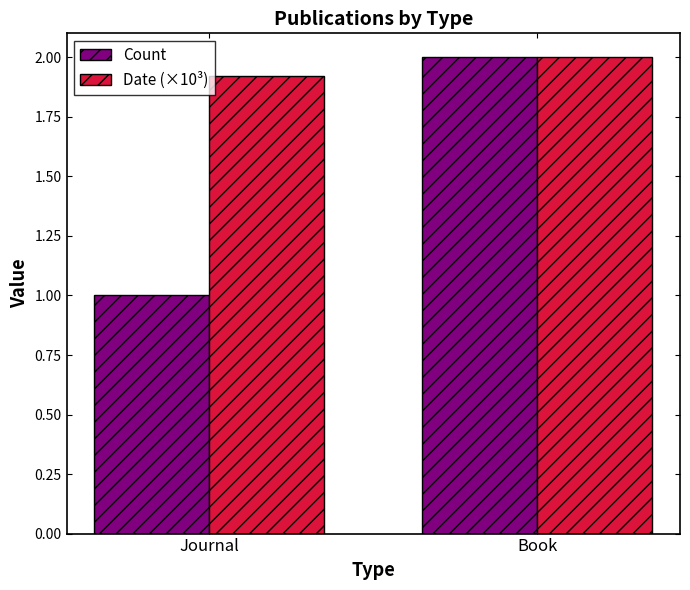

Does the chart contain stacked bars?

No